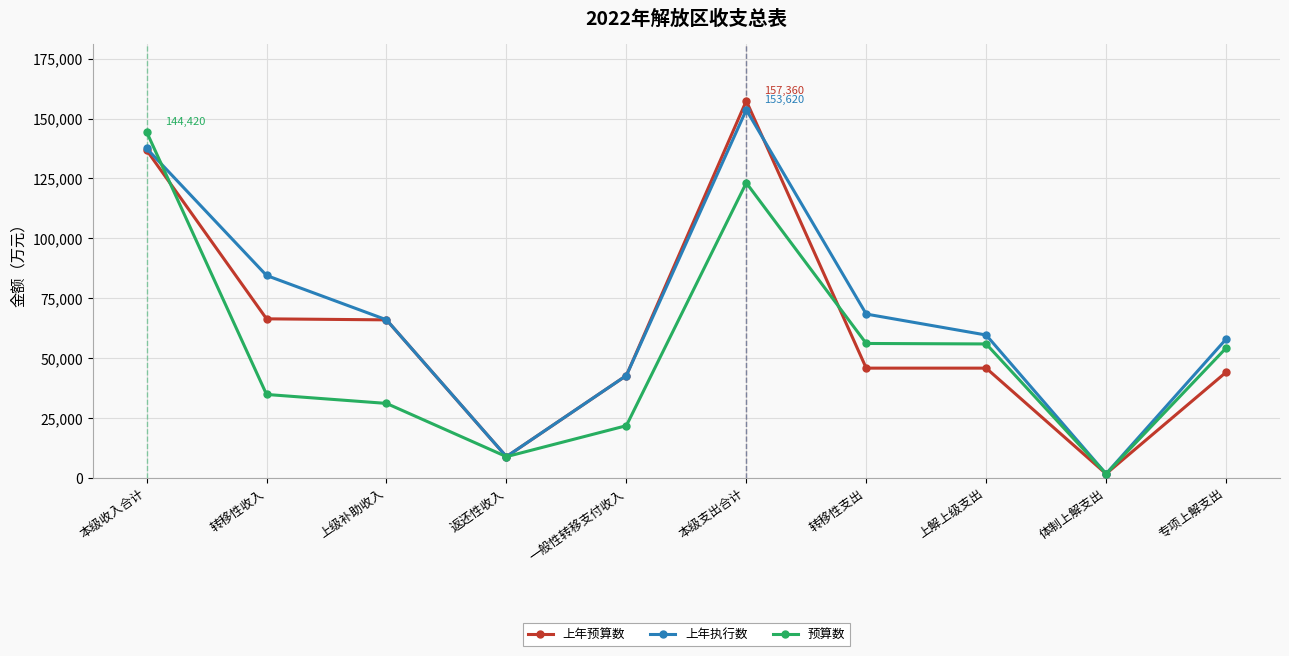

At which category does 预算数 reach its first local peak?

本级支出合计